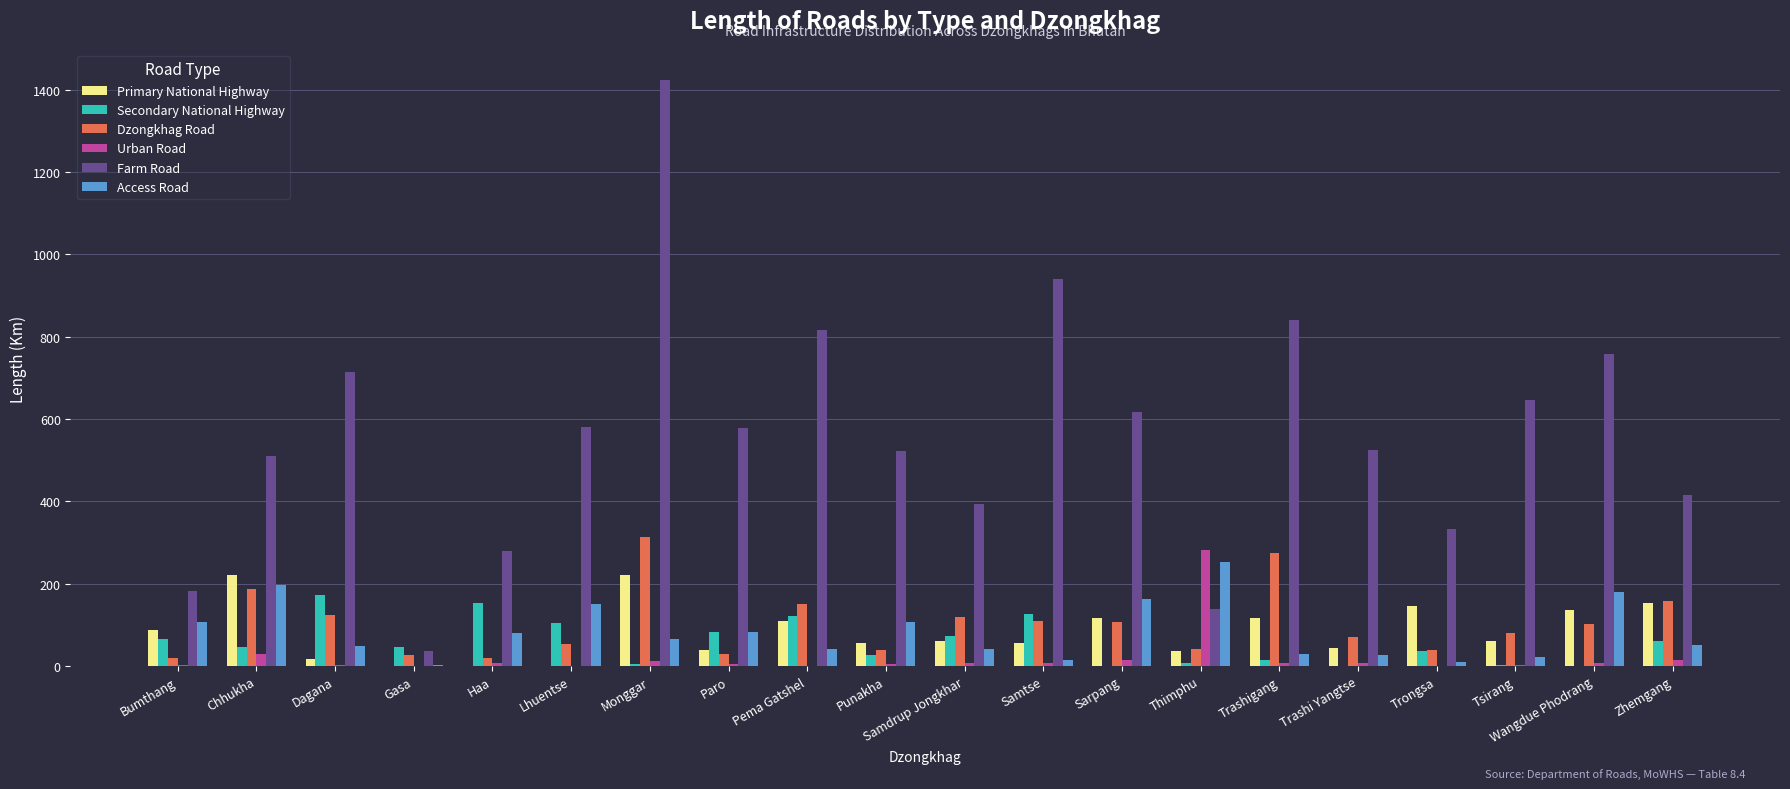

Is it true that Farm Road equals 50.3 at Bumthang?

False